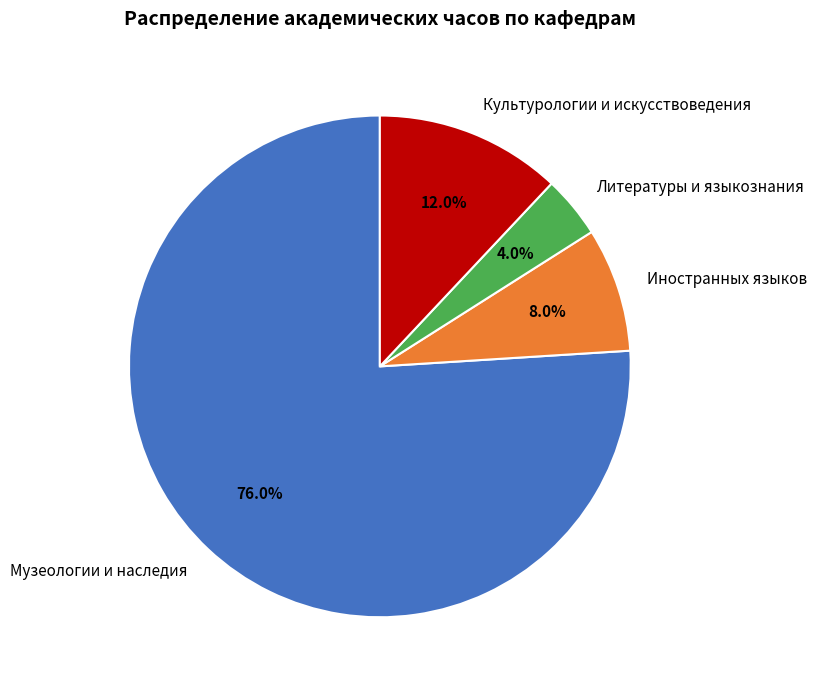

How much of the chart is everything except Культурологии и искусствоведения?

88.0%